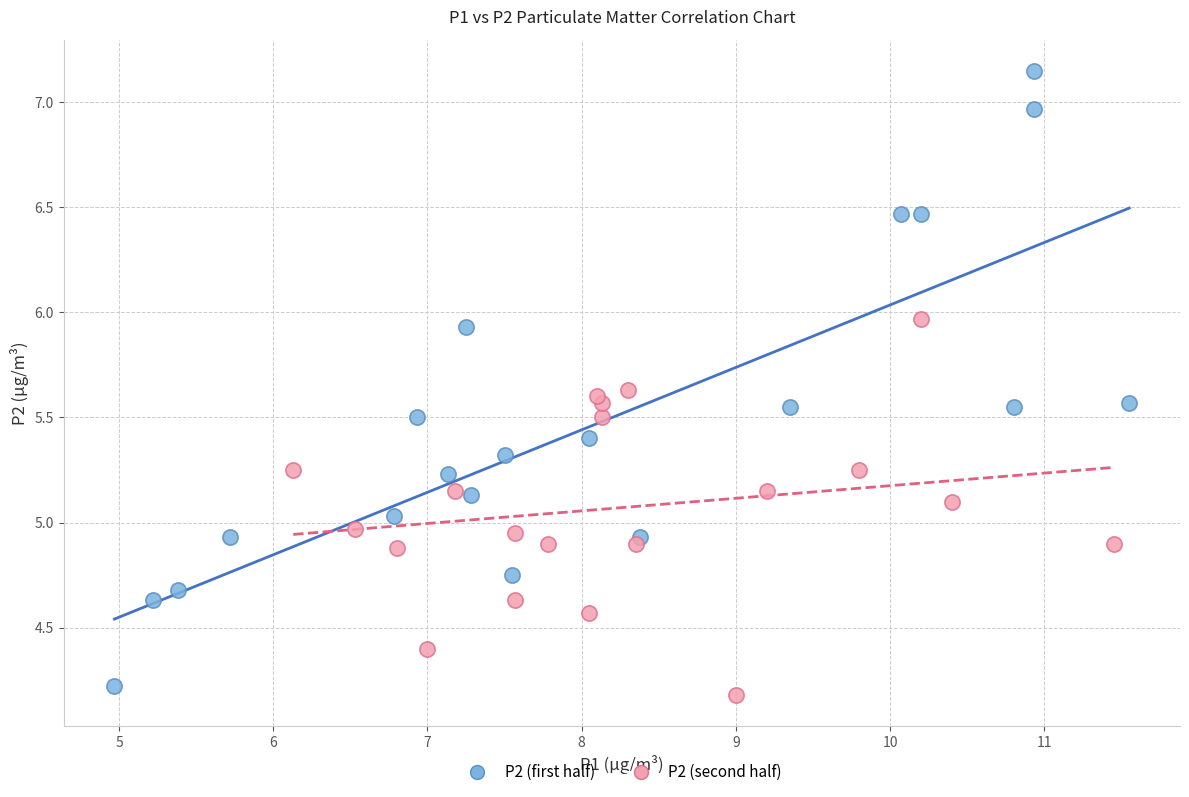

Which series contains the highest Y value?

P2 (first half)